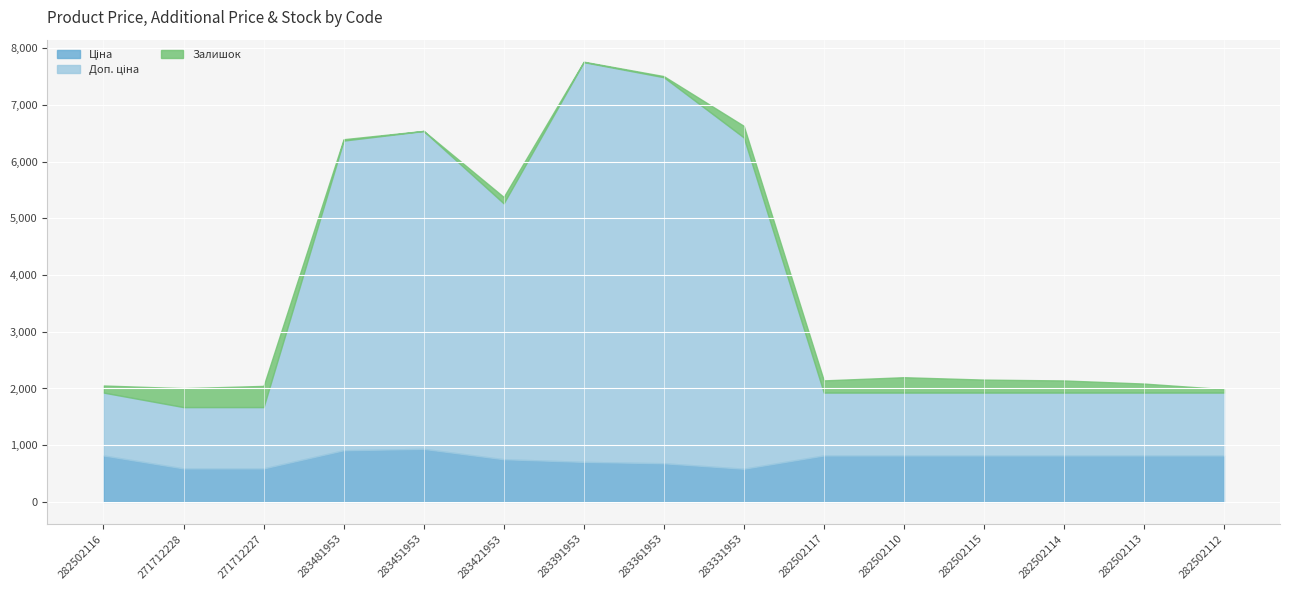

True or false: Ціна has a value of 584.4 at 283331953.

True